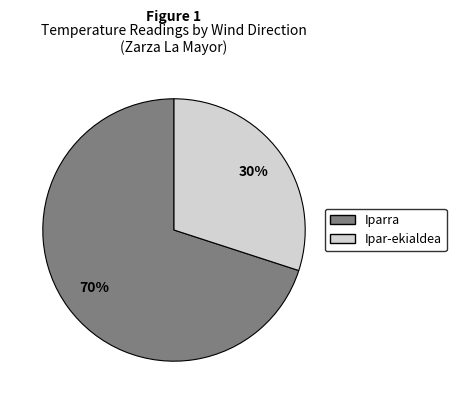

Is there a majority slice in this chart?

Yes